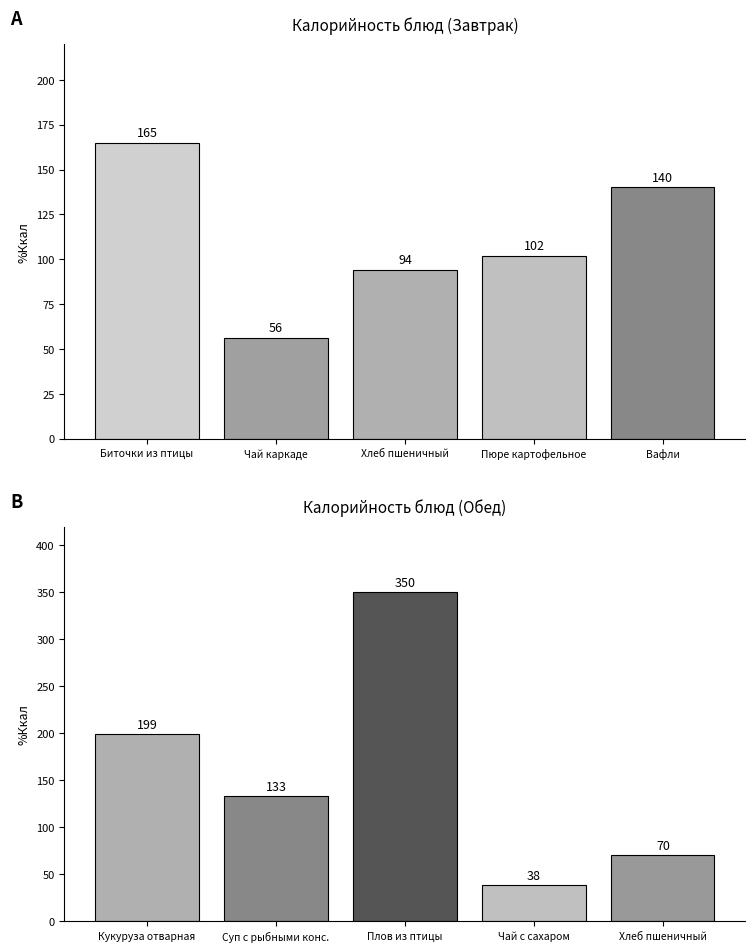

What is the average value of the Обед series?

158